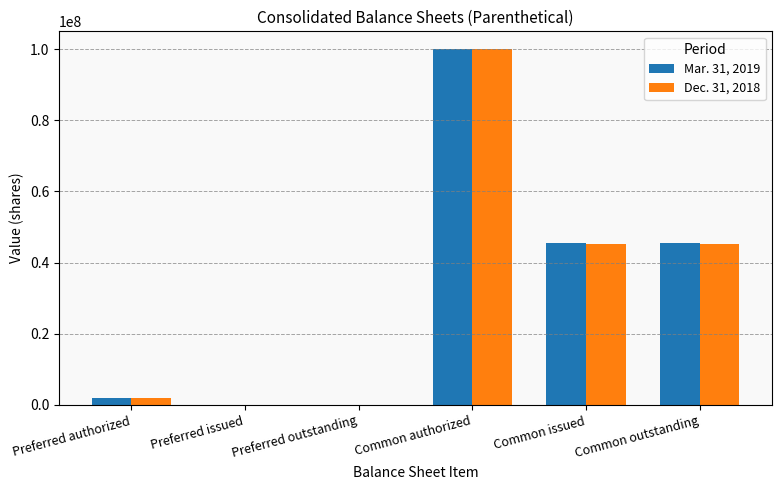

What is the maximum value shown in the chart?

100000000